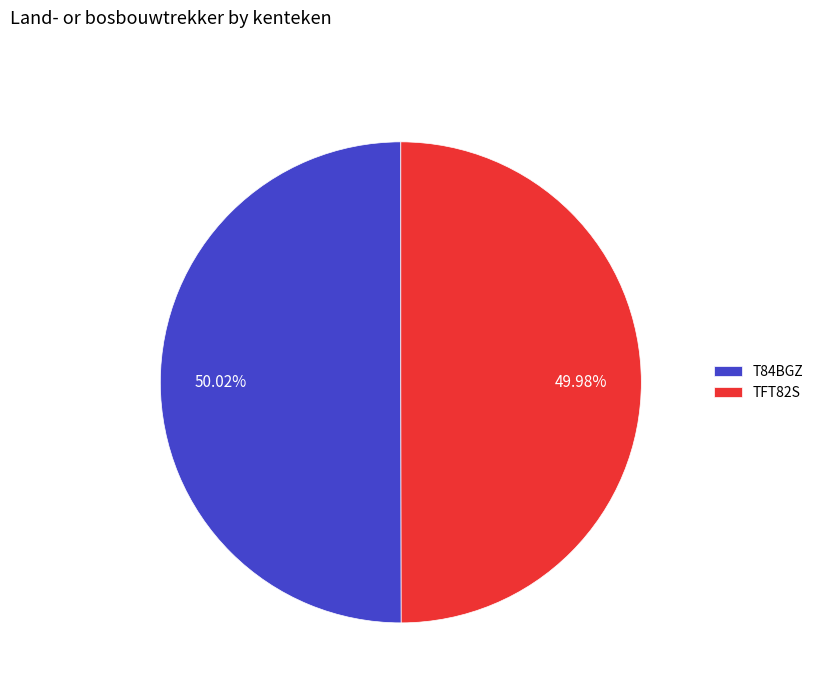

How many slices are in this pie chart?

2